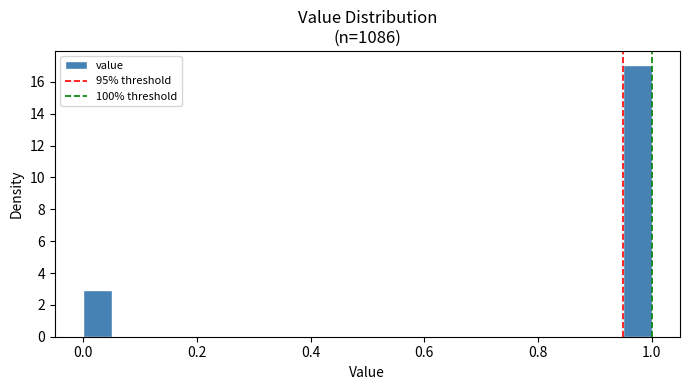

Read against the x-axis, roughly where is the centre of the tallest bar?

0.98